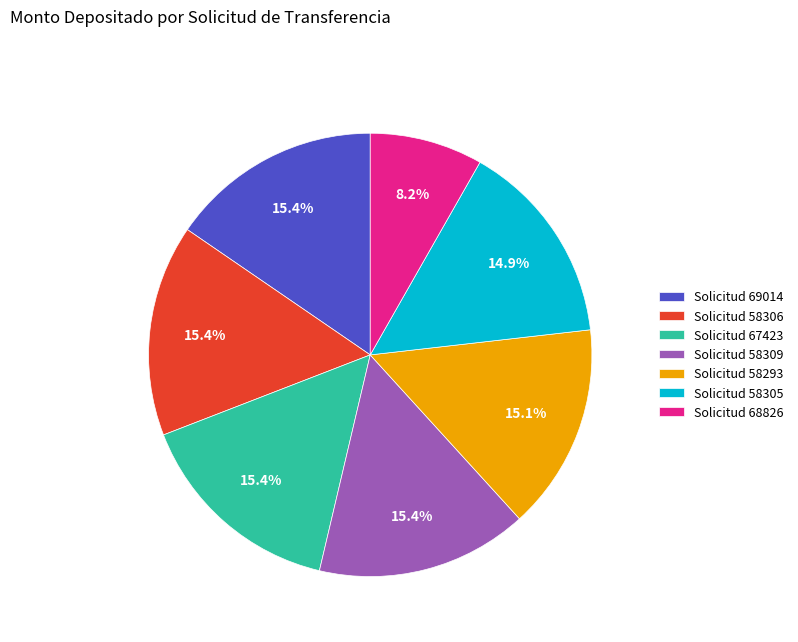

Does any single category account for the majority?

No